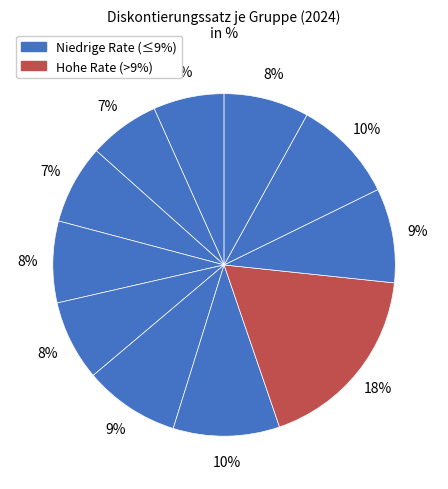

To the nearest percent, what is the difference between the largest and smallest slice percentages?

11%